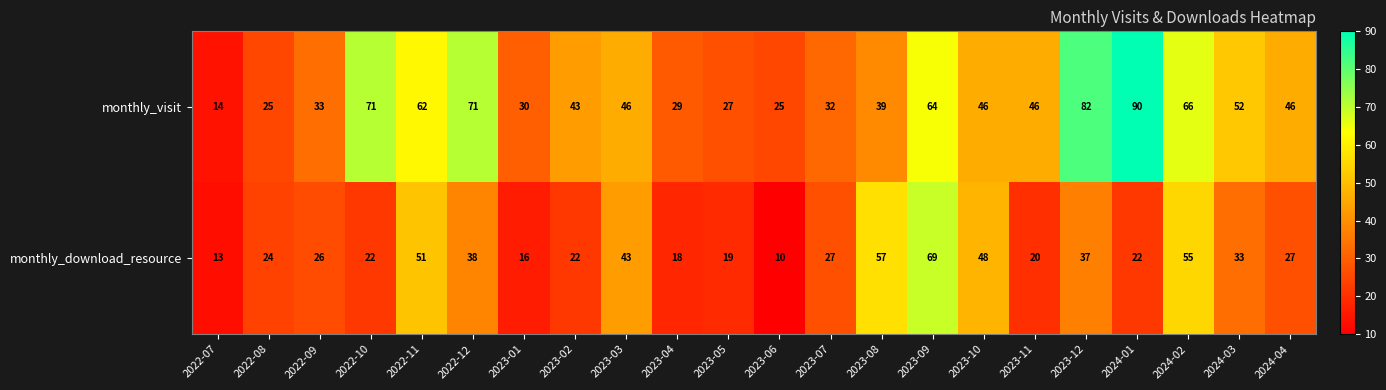

Which series has the largest total across all categories?

monthly_visit